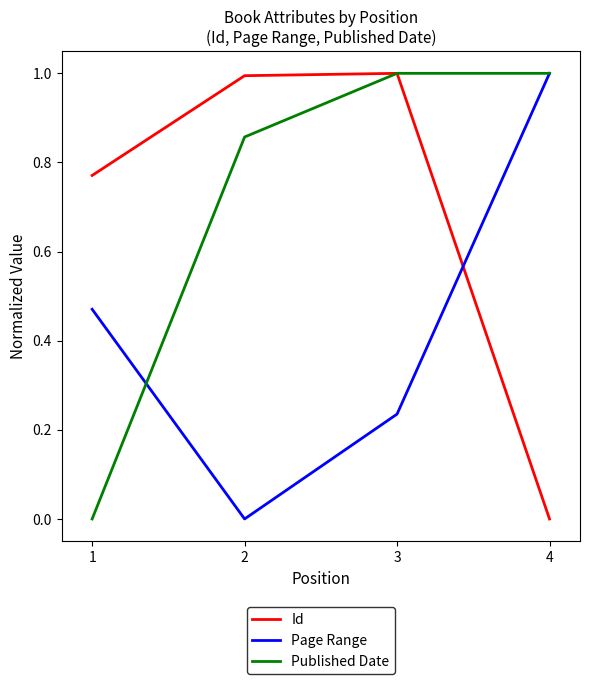

The value of Id at 3 is 0.3. True or false?

False